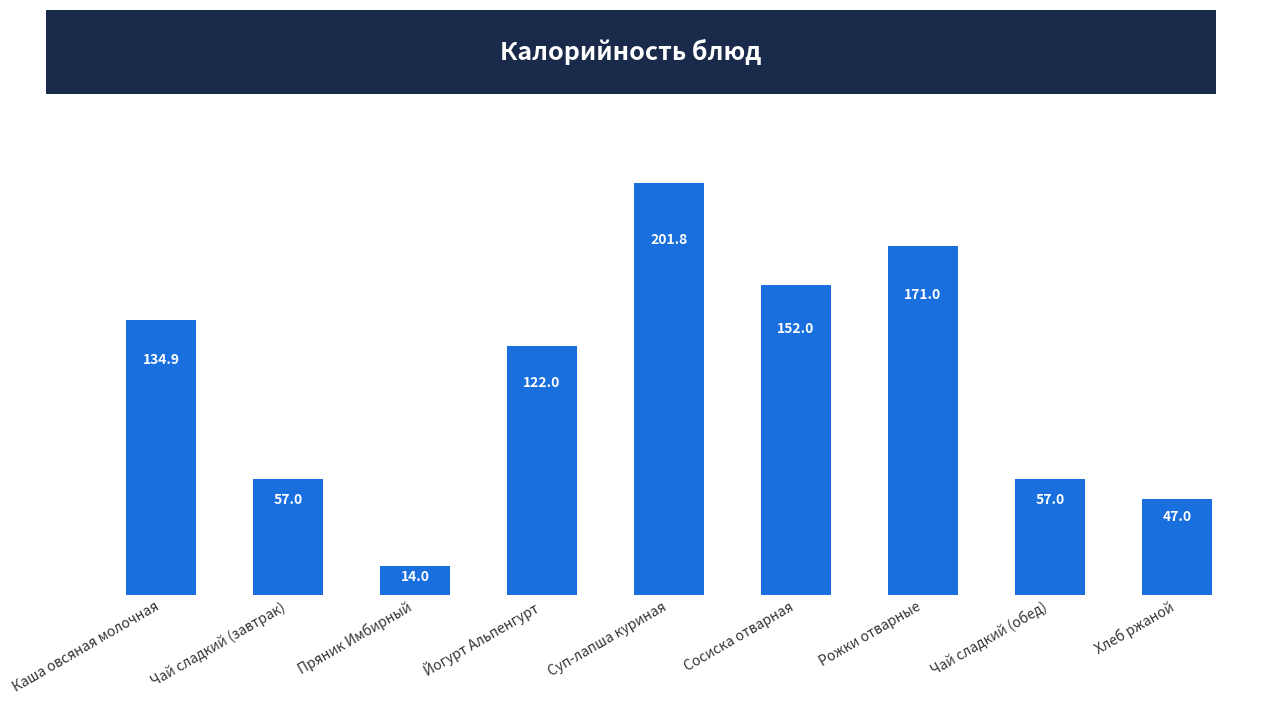

The value at Каша овсяная молочная is 134.9. True or false?

True